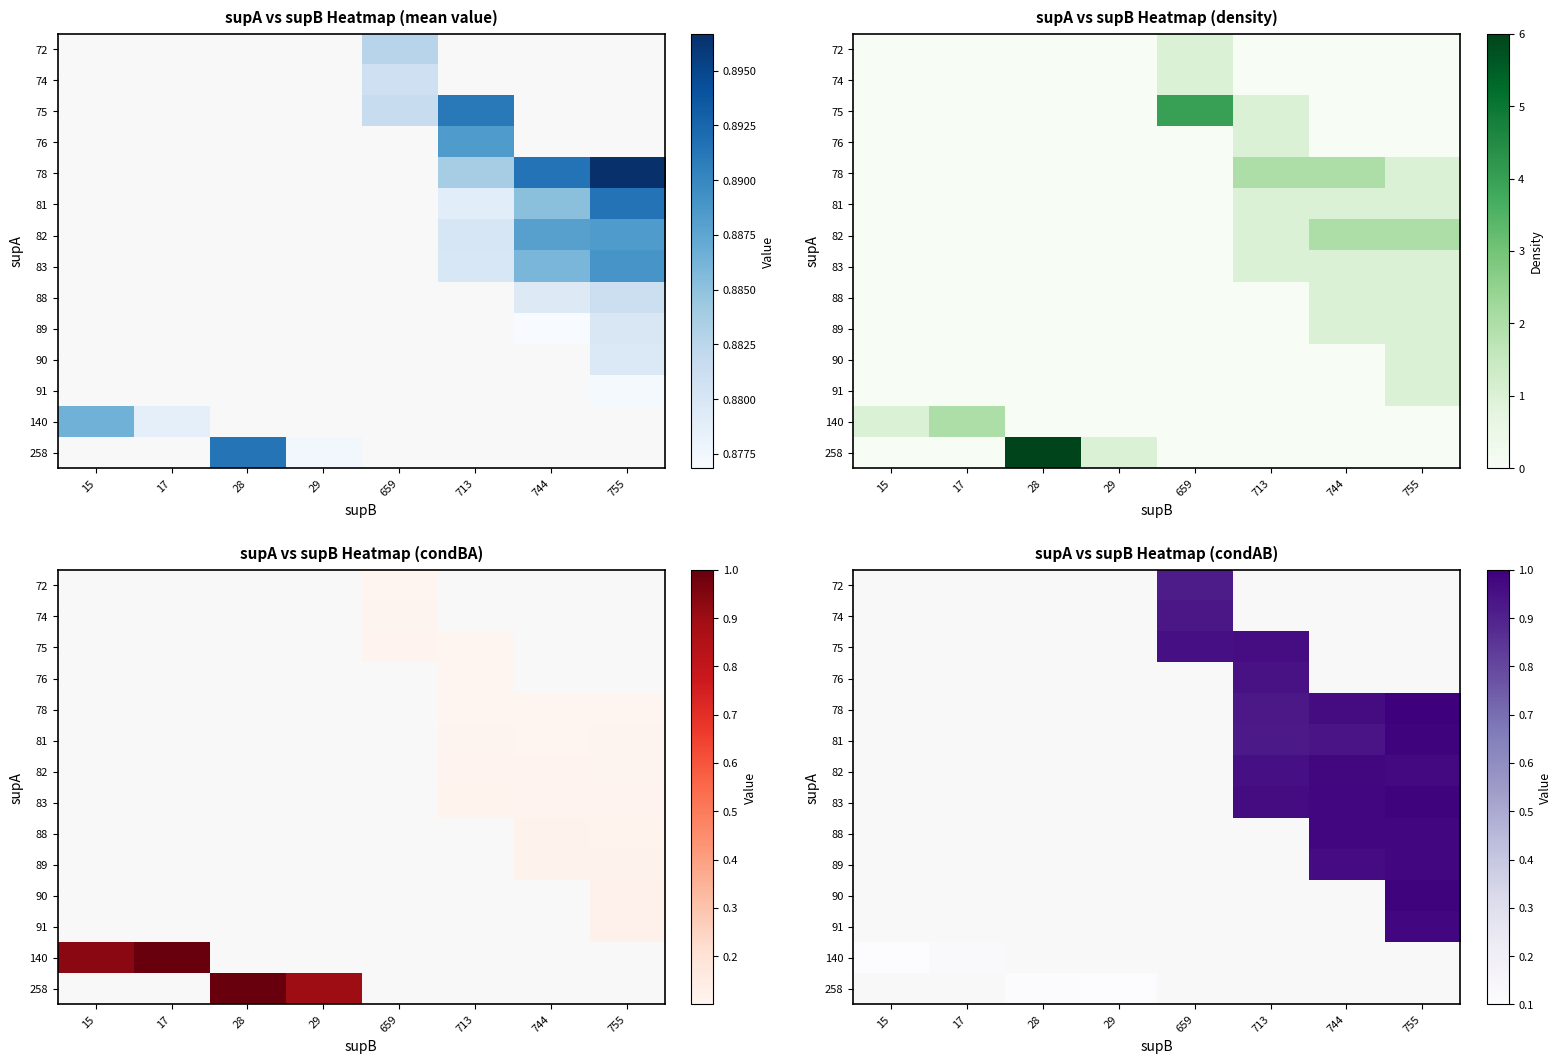

What is the maximum value shown in the chart?

1.0